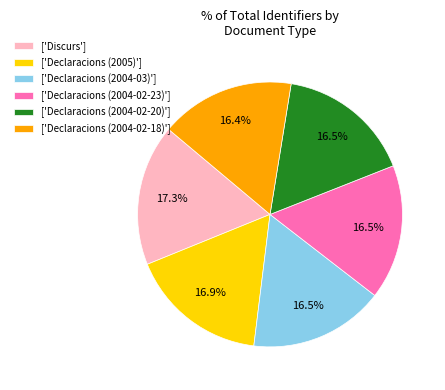

What is the total percentage of ['Declaracions (2004-02-20)'] and ['Declaracions (2005)']?

33.4%